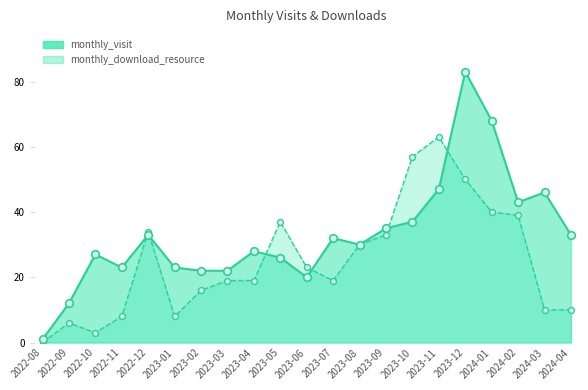

Which series reaches the maximum Y coordinate?

monthly_visit